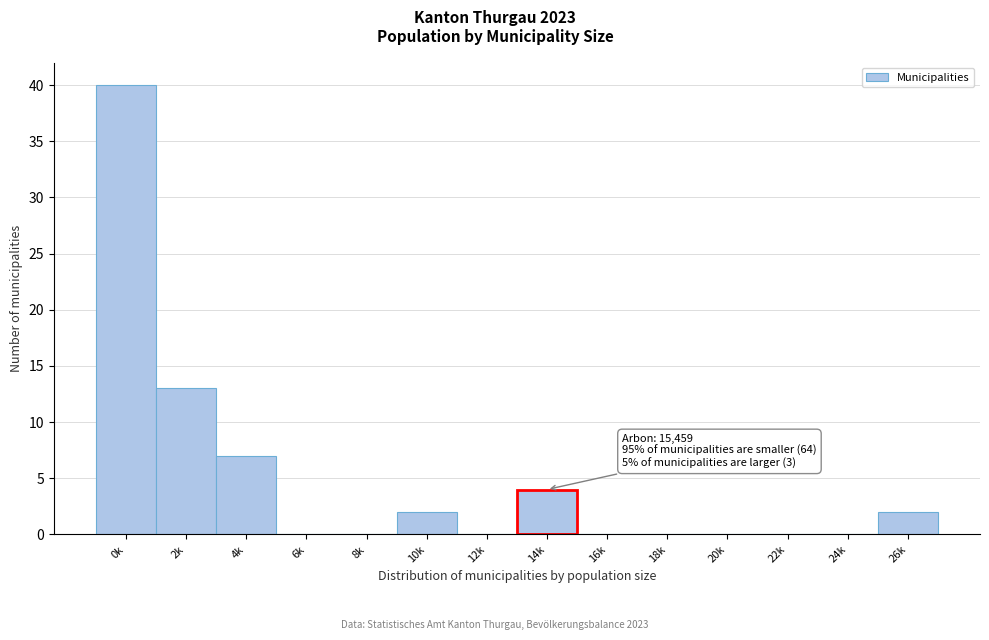

Reading left to right, transcribe all the data shown in this chart.

0k=40	2k=13	4k=7	6k=0	8k=0	10k=2	12k=0	14k=4	16k=0	18k=0	20k=0	22k=0	24k=0	26k=2